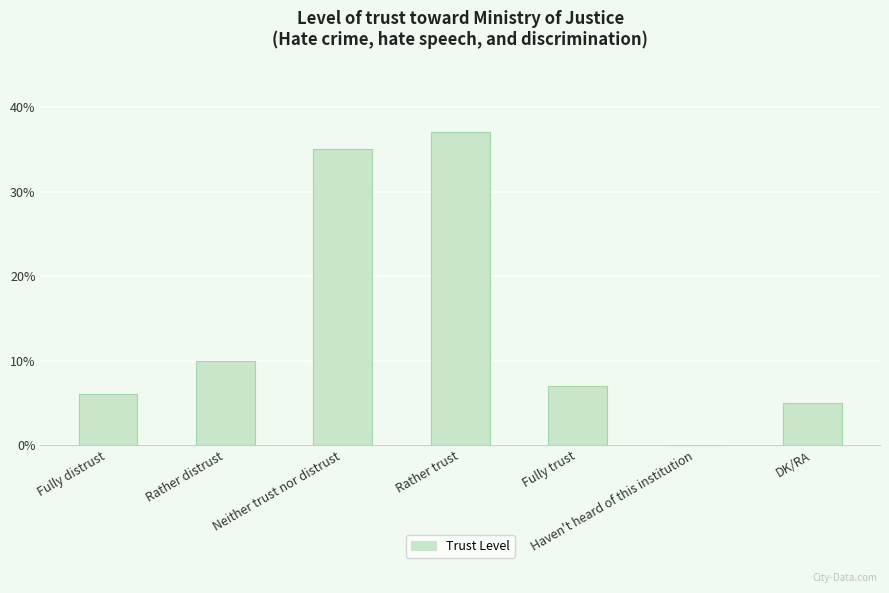

Is it true that the value at Rather distrust is 10?

True